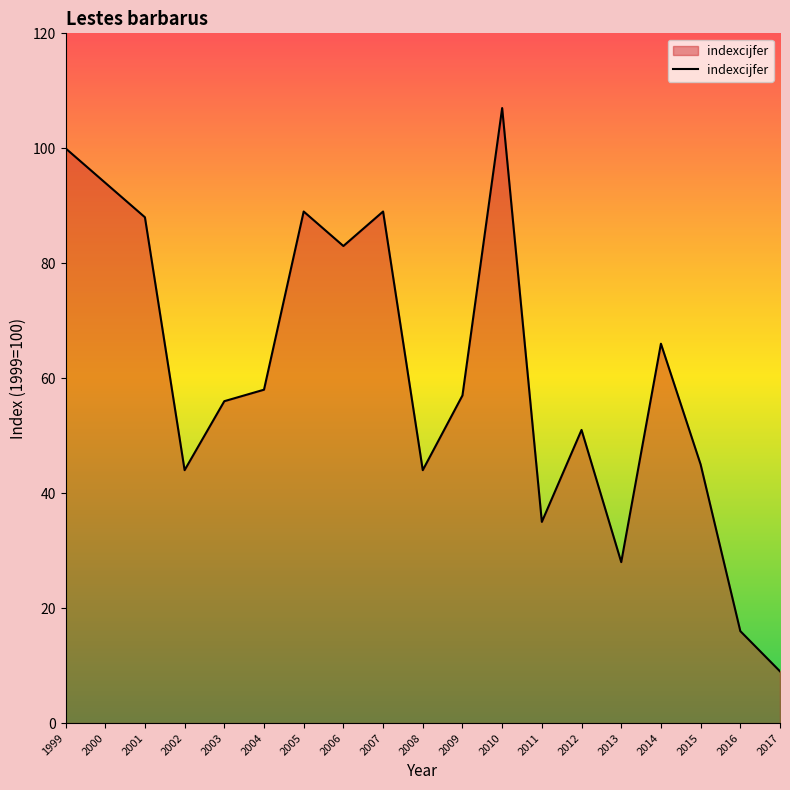

How many lines are shown in the chart?

1